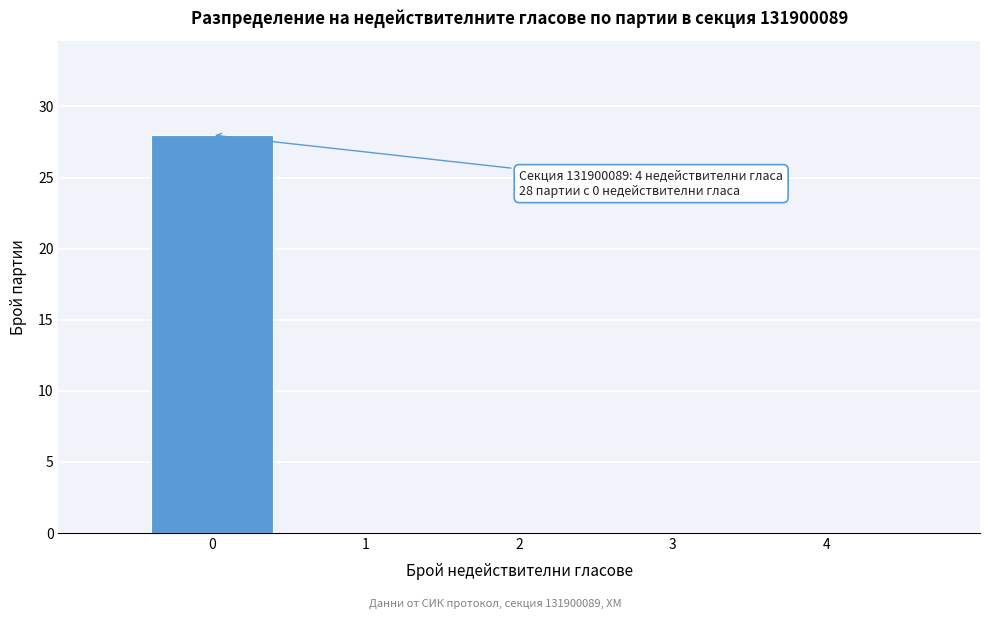

Which range on the x-axis has the tallest bar?

-0.5 to 0.5